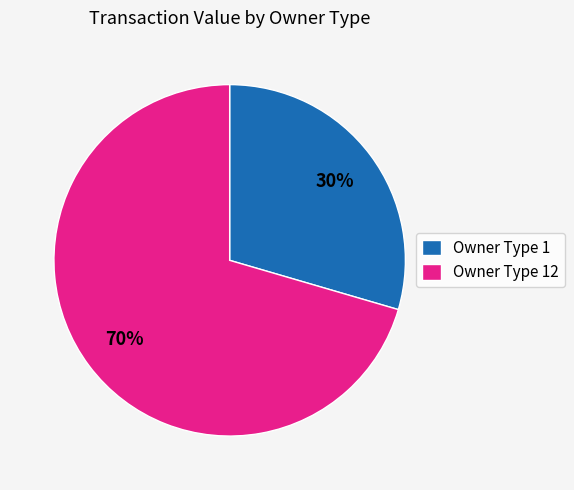

To the nearest percent, what is the average slice percentage?

50%